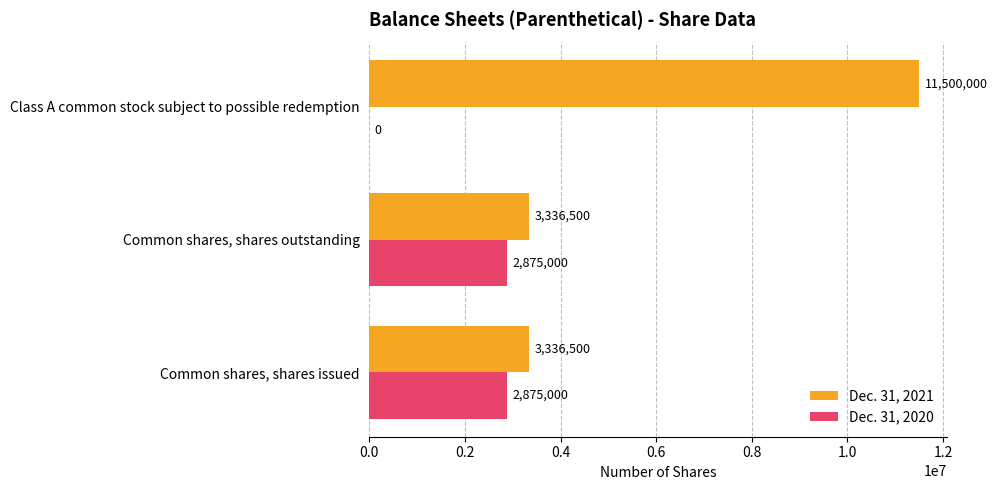

At which category is the sum across all series the highest?

Class A common stock subject to possible redemption